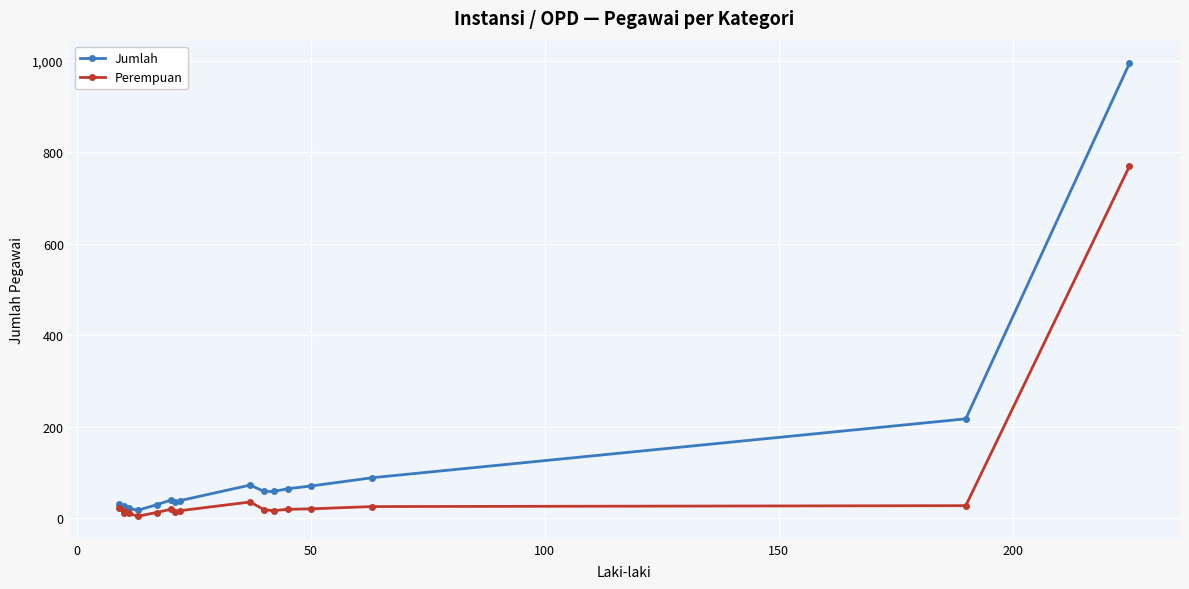

What is the maximum value for Jumlah?

995